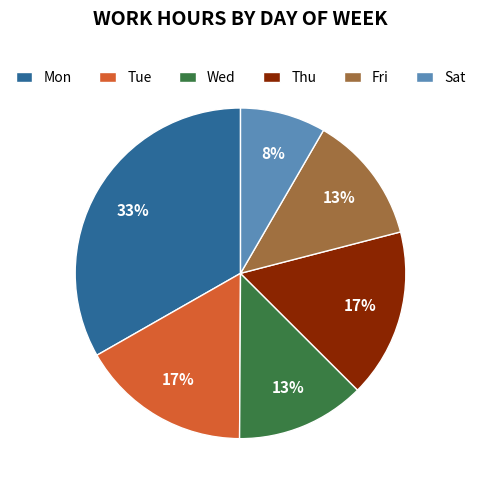

What is the ratio of the value at Sat to the value at Thu?

0.5